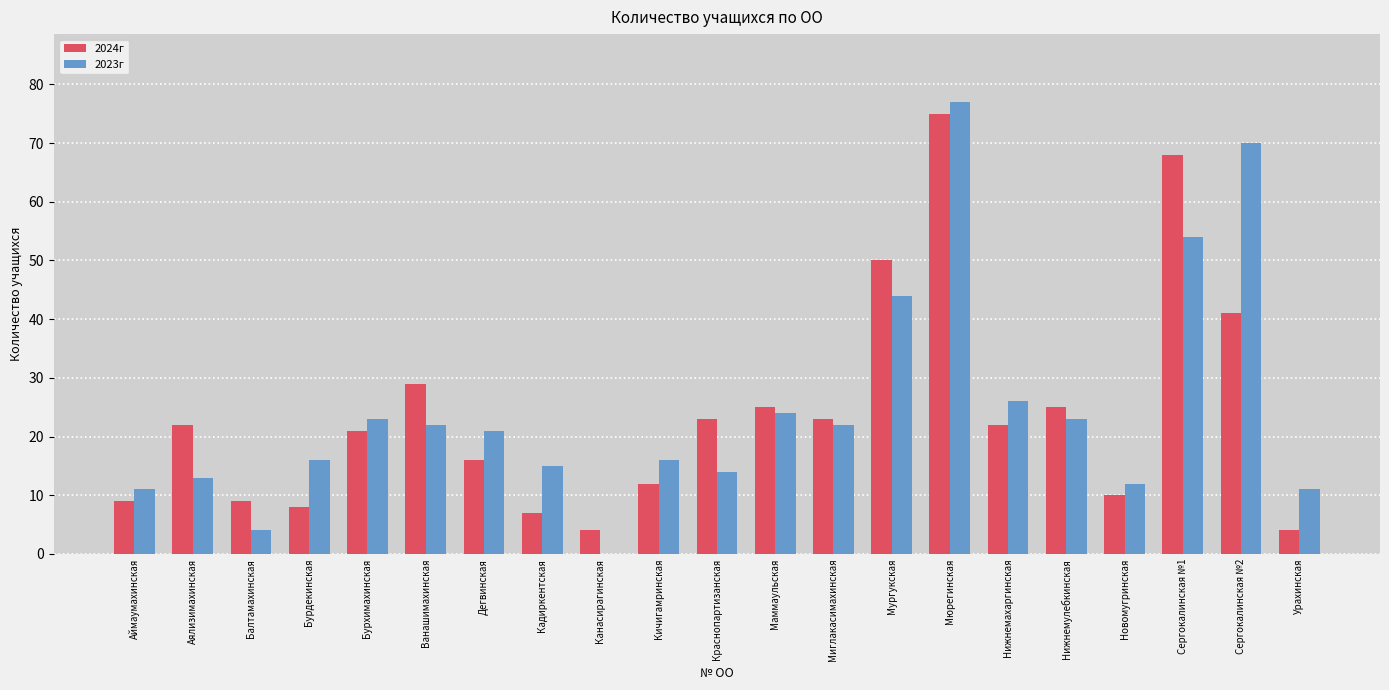

At which label does 2023г first exceed 21?

Бурхимахинская